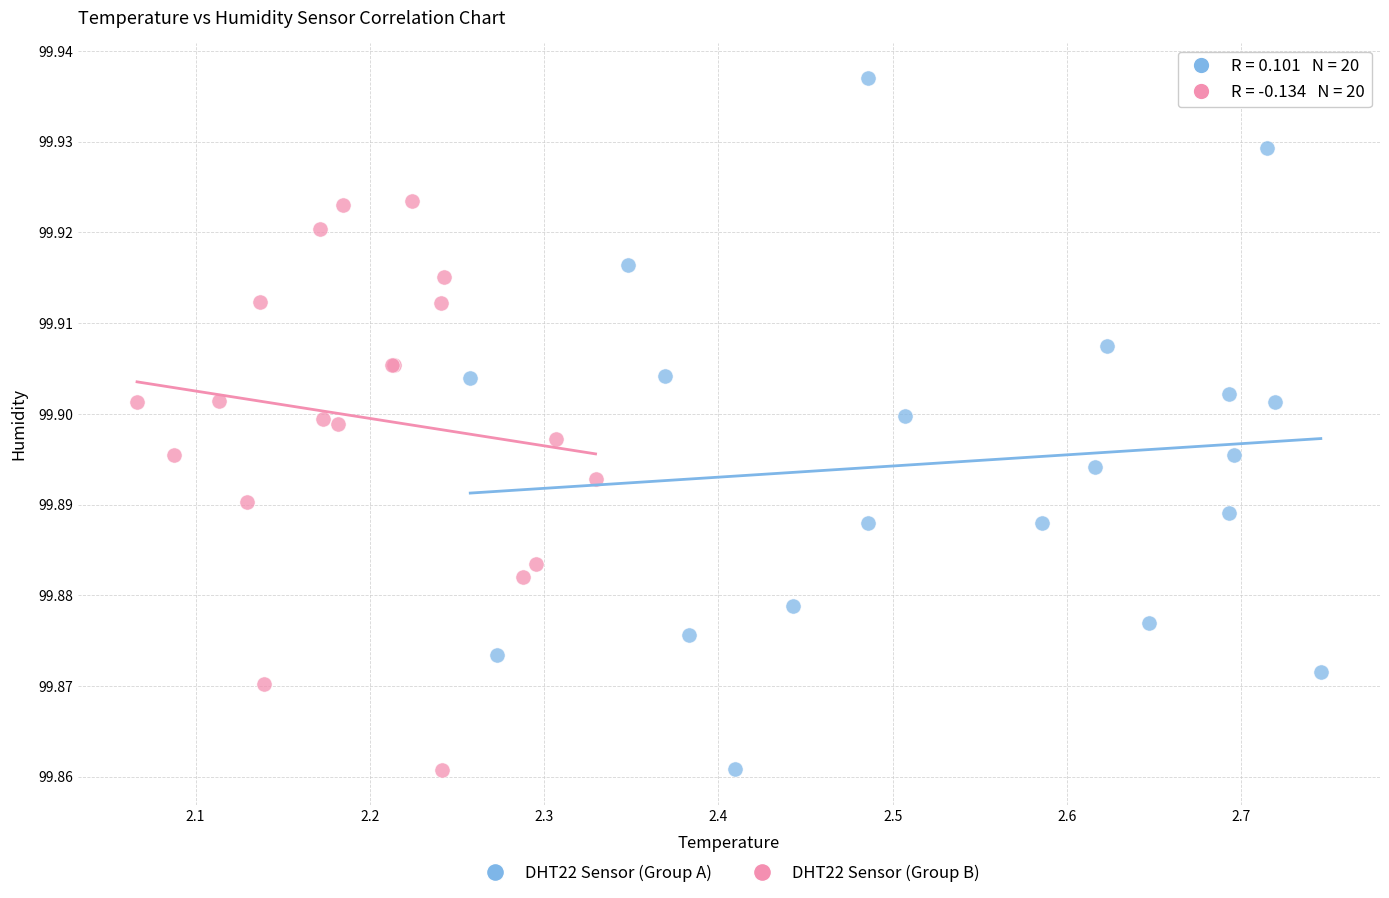

Which series has the largest Y range (max minus min)?

DHT22 Sensor (Group A)